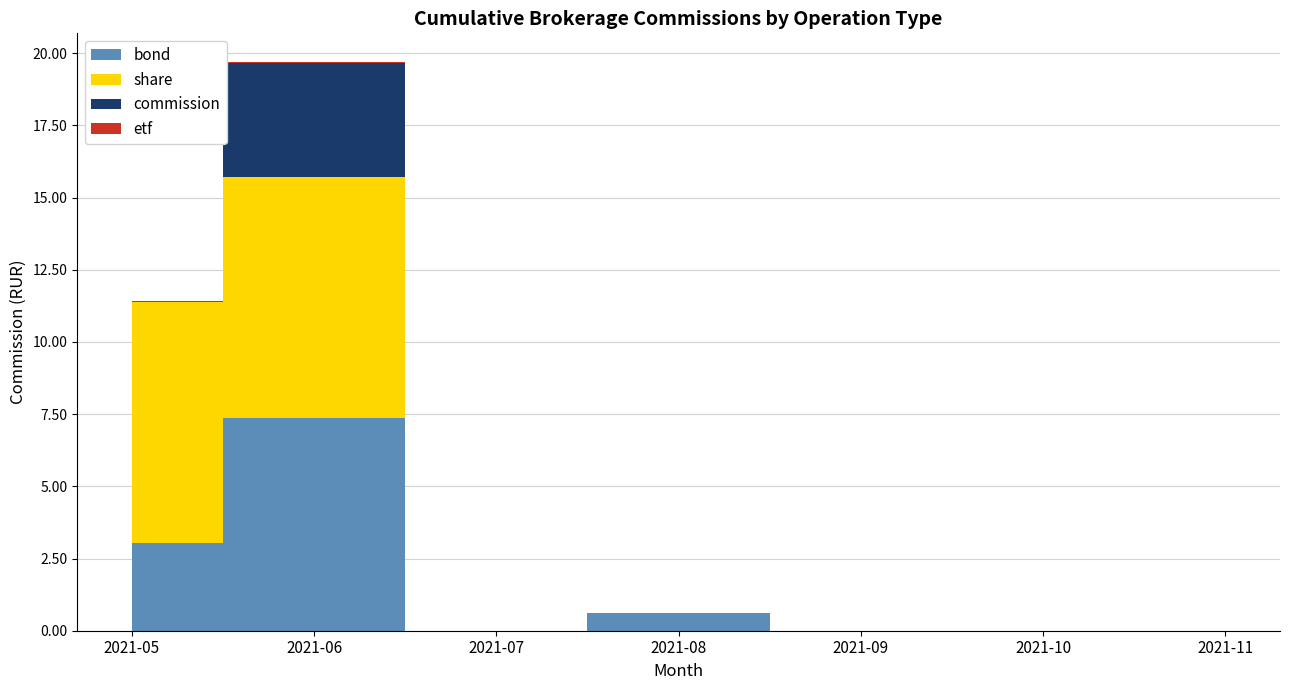

Where do commission and etf first cross each other?

2021-05 and 2021-06